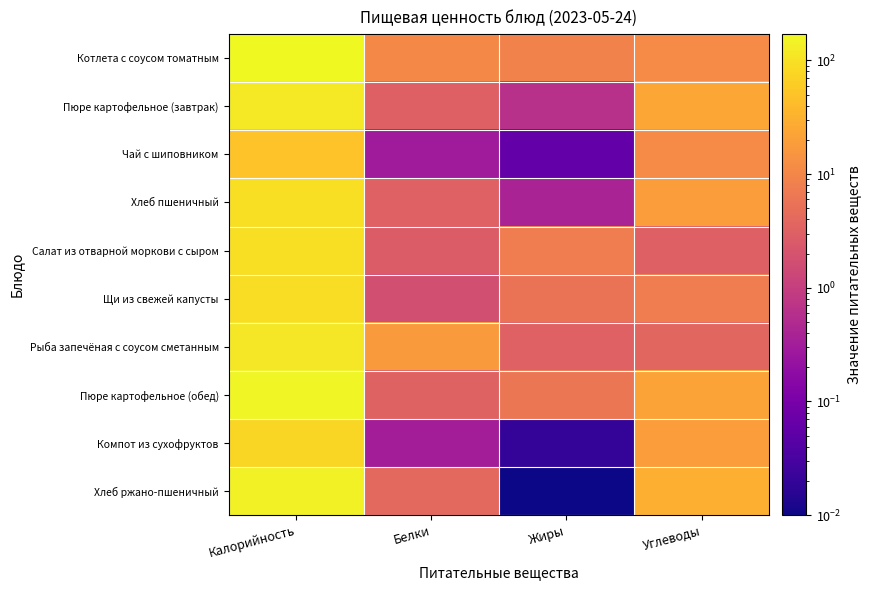

At how many categories does at least one series exceed 59?

1